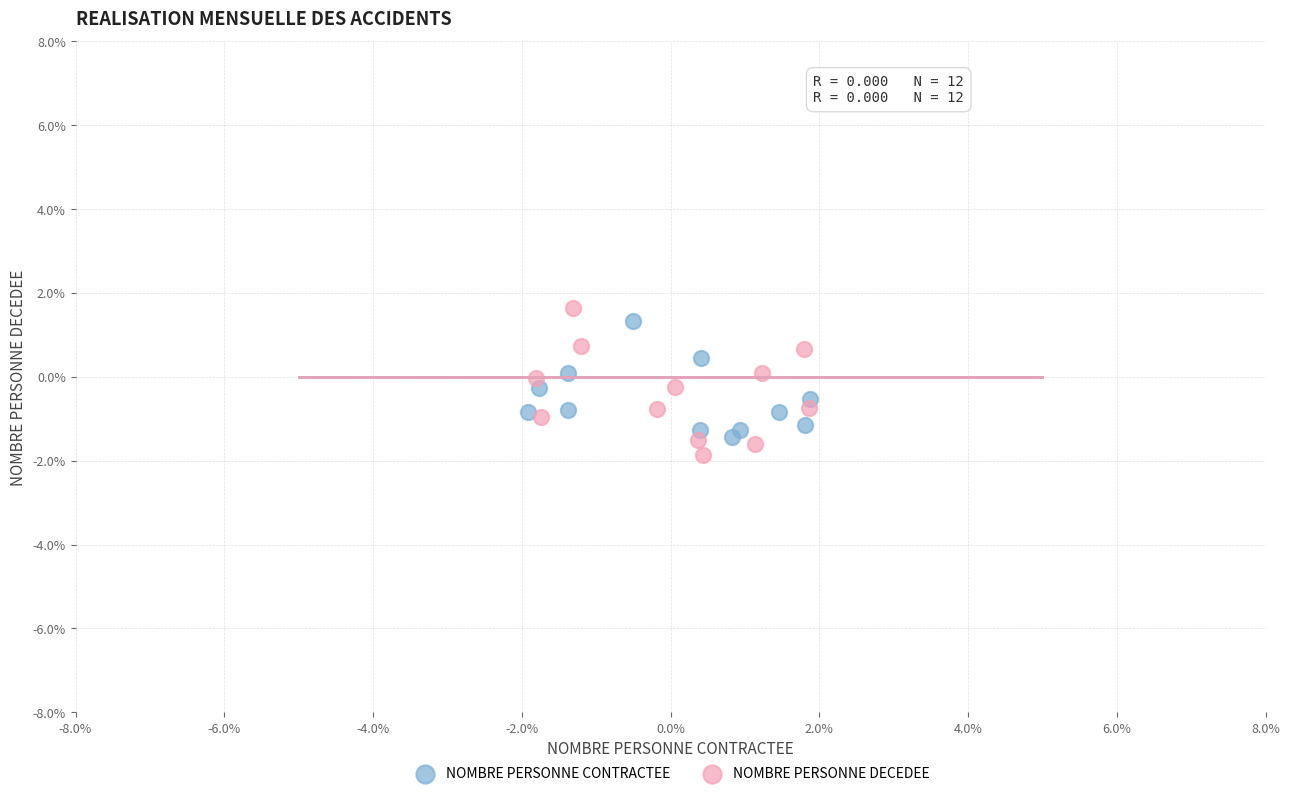

Which series reaches the maximum Y coordinate?

NOMBRE PERSONNE DECEDEE